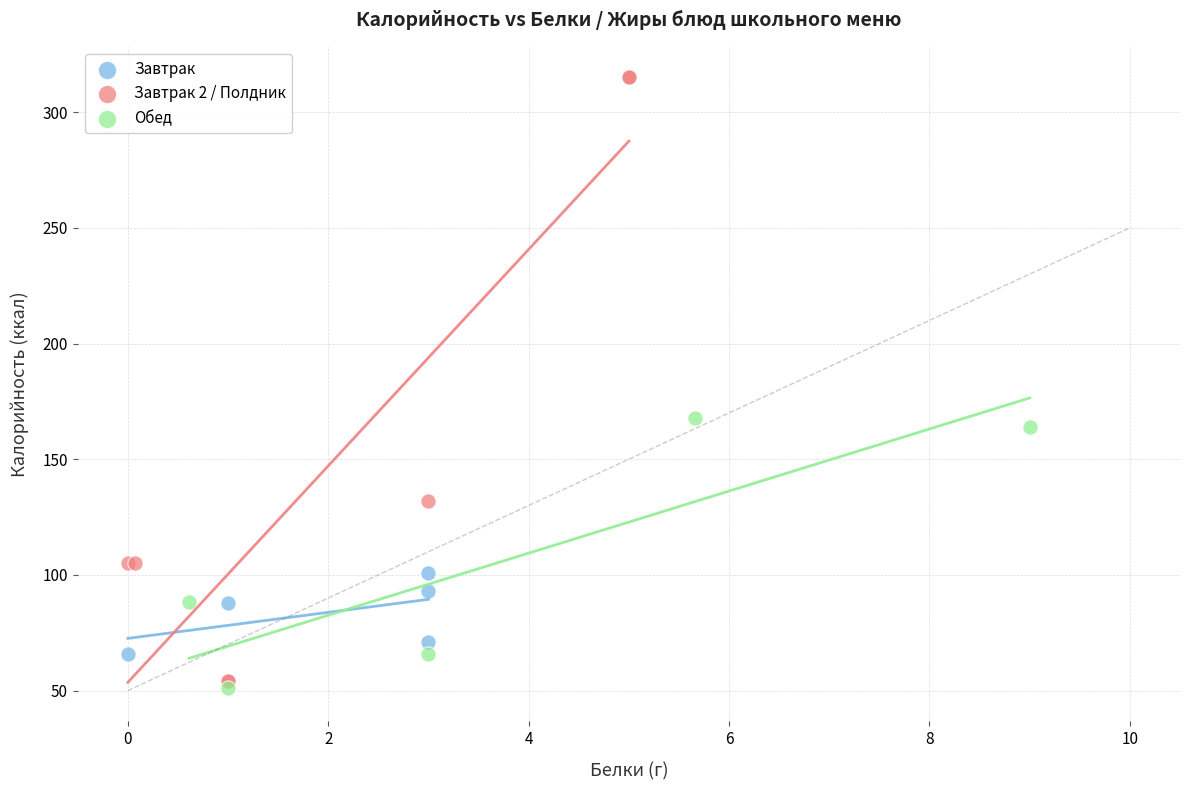

Which series has the largest Y range (max minus min)?

Завтрак 2 / Полдник